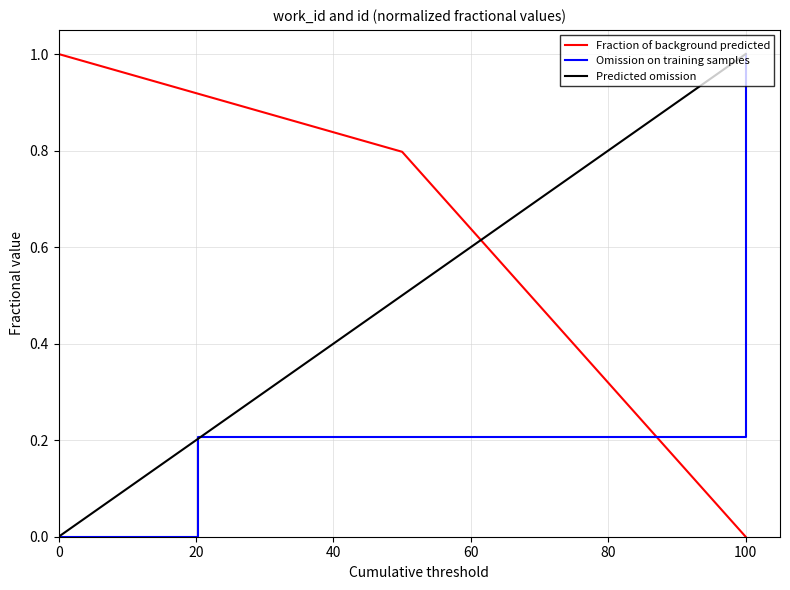

At which label is Fraction of background predicted closest to 0?

100